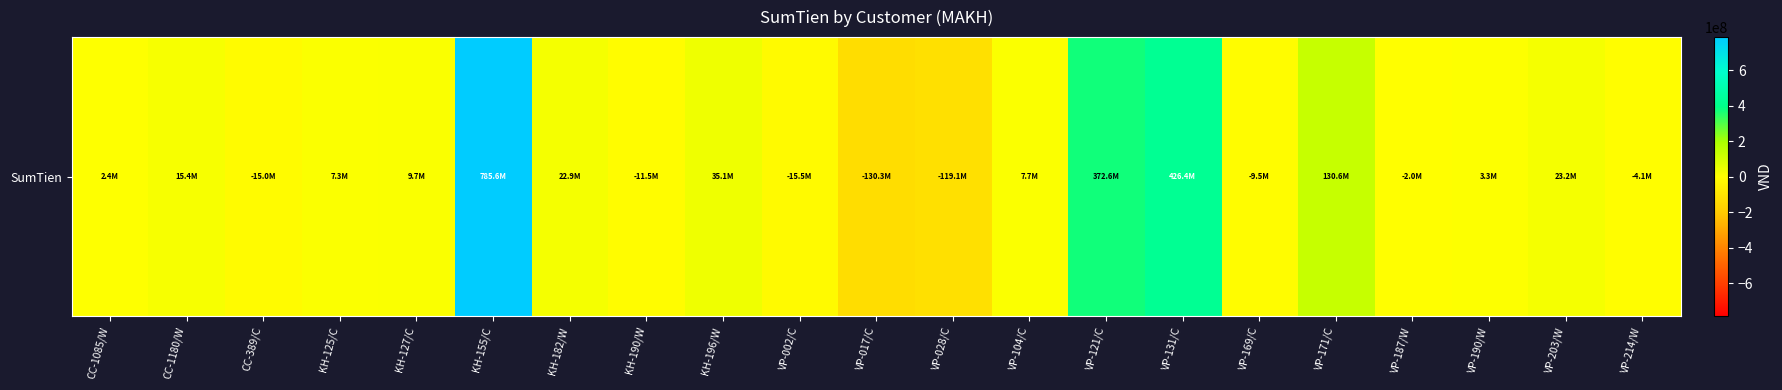

Rank the categories by value from lowest to highest.

VP-017/C, VP-028/C, VP-002/C, CC-389/C, KH-190/W, VP-169/C, VP-214/W, VP-187/W, CC-1085/W, VP-190/W, KH-125/C, VP-104/C, KH-127/C, CC-1180/W, KH-182/W, VP-203/W, KH-196/W, VP-171/C, VP-121/C, VP-131/C, KH-155/C